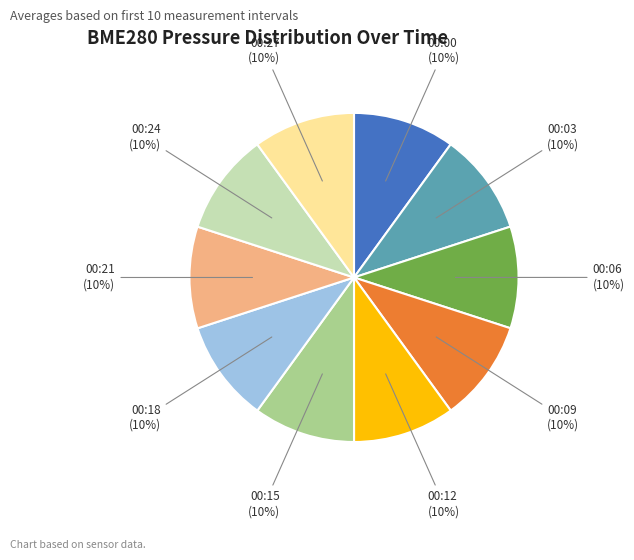

To the nearest percent, what is the average slice percentage?

10%